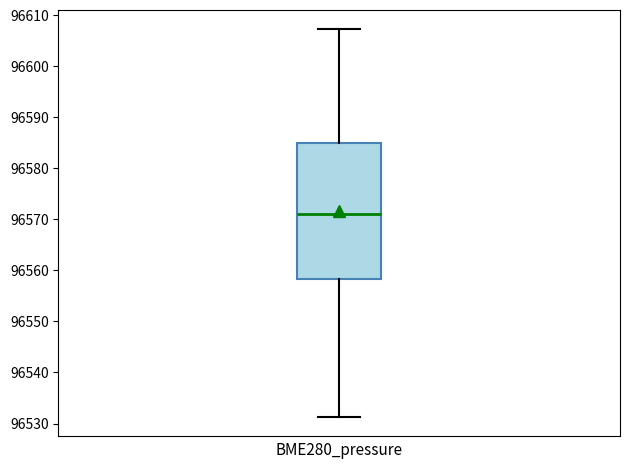

Transcribe this box plot: give where the median line is, the range the box spans, and where the two whiskers end, as read against the y-axis. The values are not printed on the chart, so give them approximately, as read against the axis.

median 96571, box 96558 to 96585, whiskers 96531 to 96607